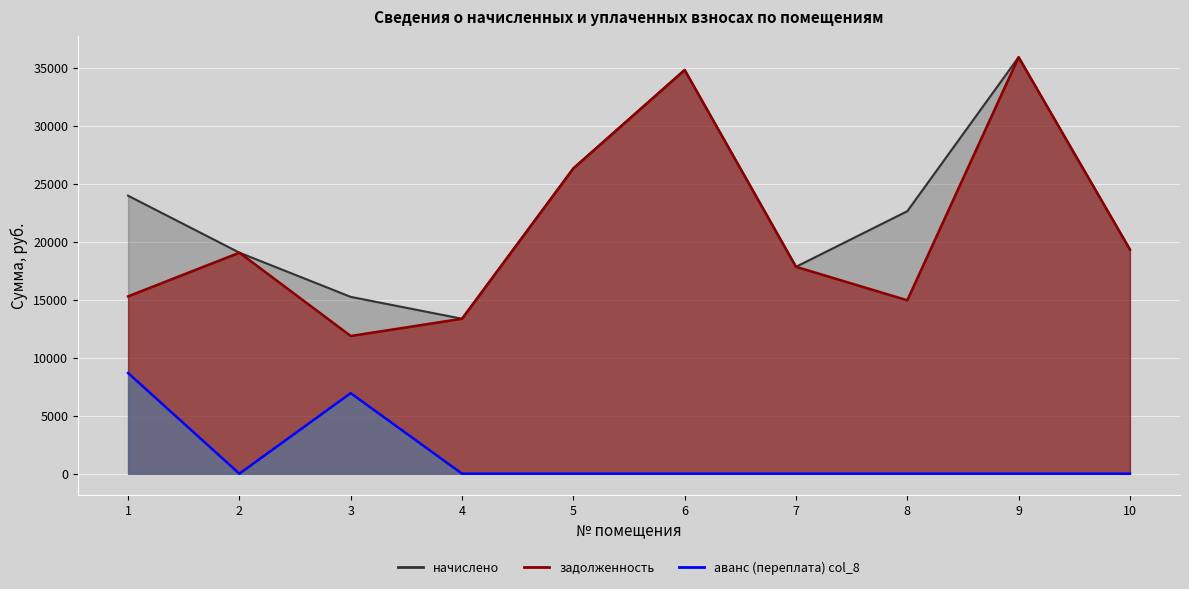

What is the difference between the highest and lowest values at 5?

26323.0